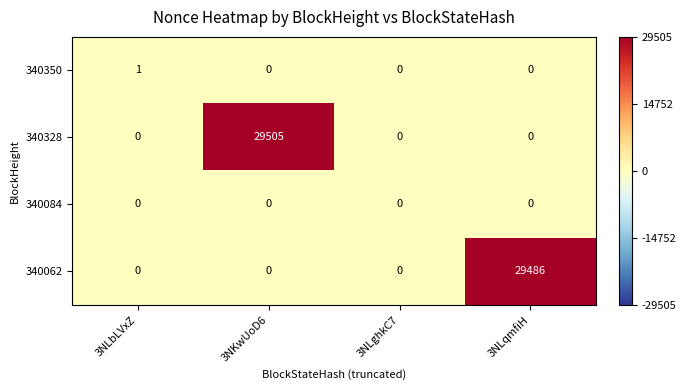

Count the number of categories in the chart.

4